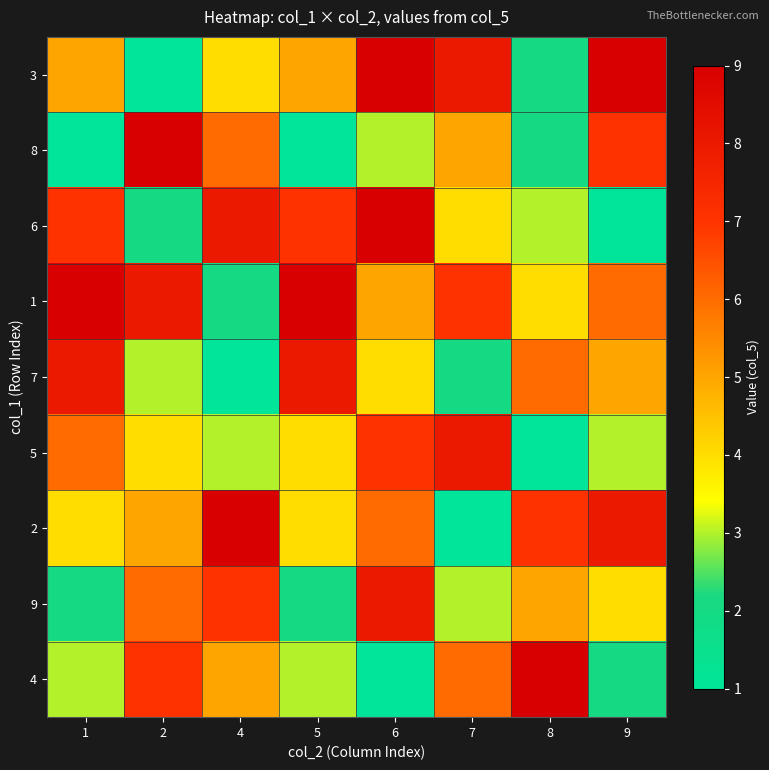

Which label corresponds to the smallest value in the chart?

2